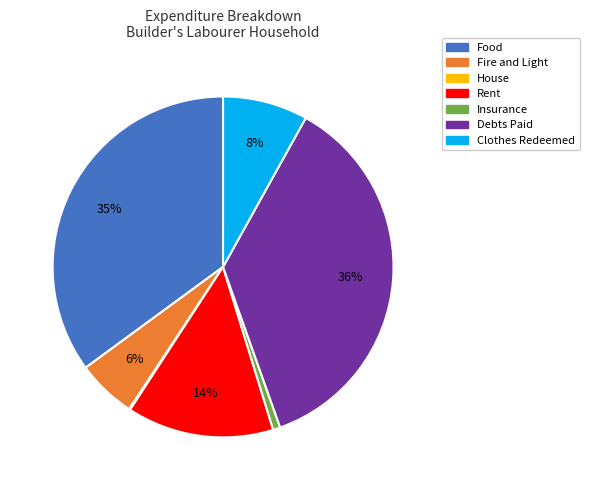

To the nearest percent, what portion does Insurance represent?

1%